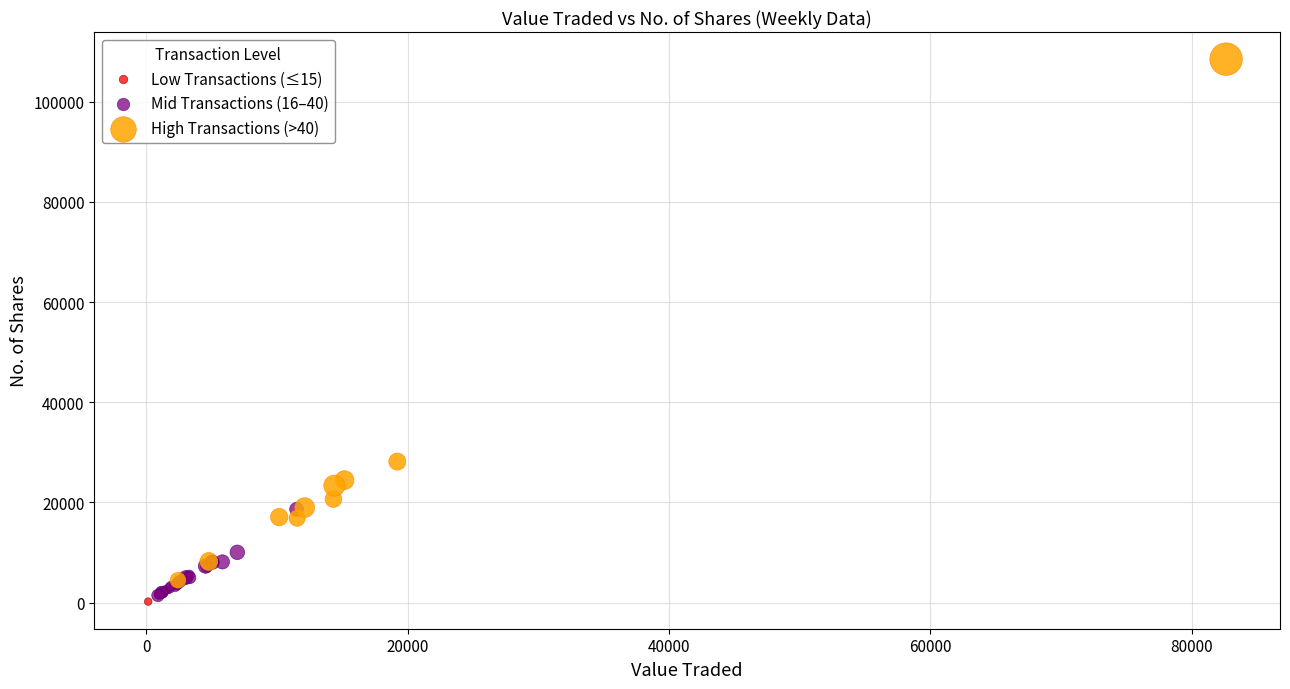

Which series has the widest spread of Y values?

High Transactions (>40)